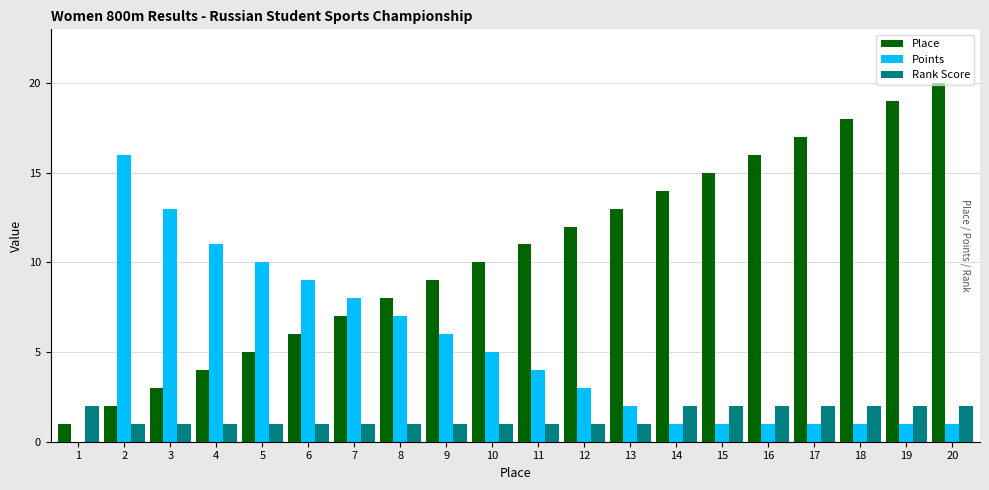

The Place series shows 5 at 5. True or false?

True